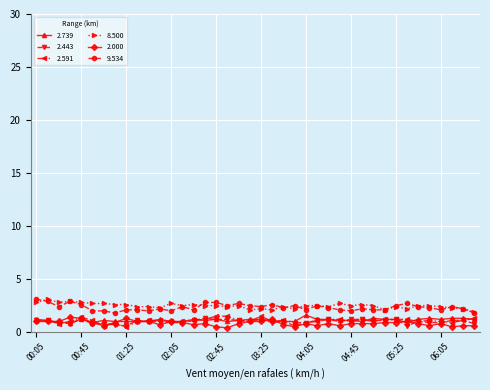

What are all the series names shown in the legend?

2.739, 2.443, 2.591, 8.500, 2.000, 9.534